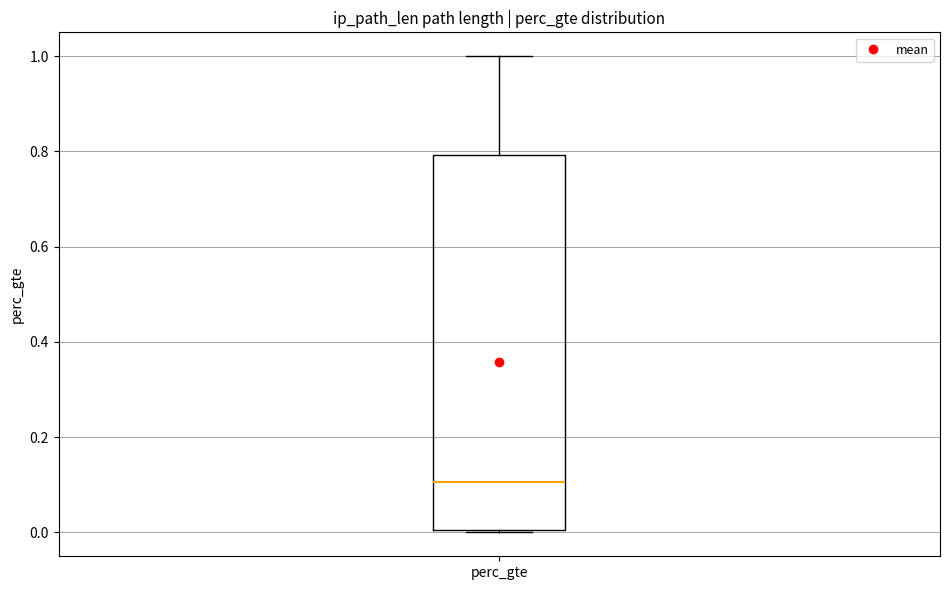

Read this box plot against the y-axis: the position of the median line, the range covered by the box, and the ends of both whiskers. The values are not printed on the chart, so give them approximately, as read against the axis.

median 0.1, box 0.0 to 0.8, whiskers 0.0 to 1.0